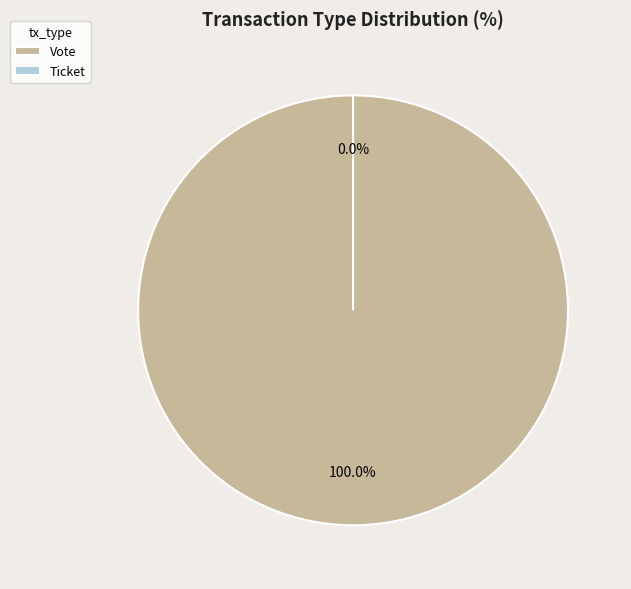

The Vote slice represents 100% of the pie. True or false?

True